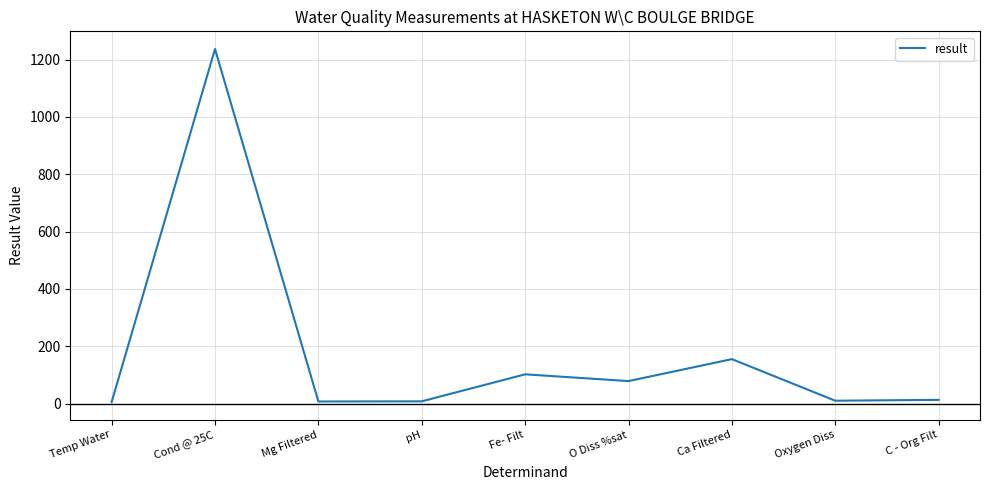

What is the maximum value shown in the chart?

1237.0